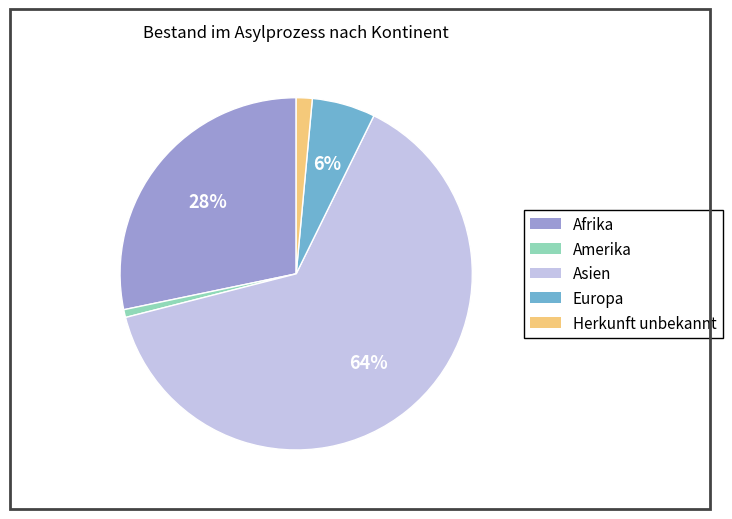

Count the number of slices in the pie.

5